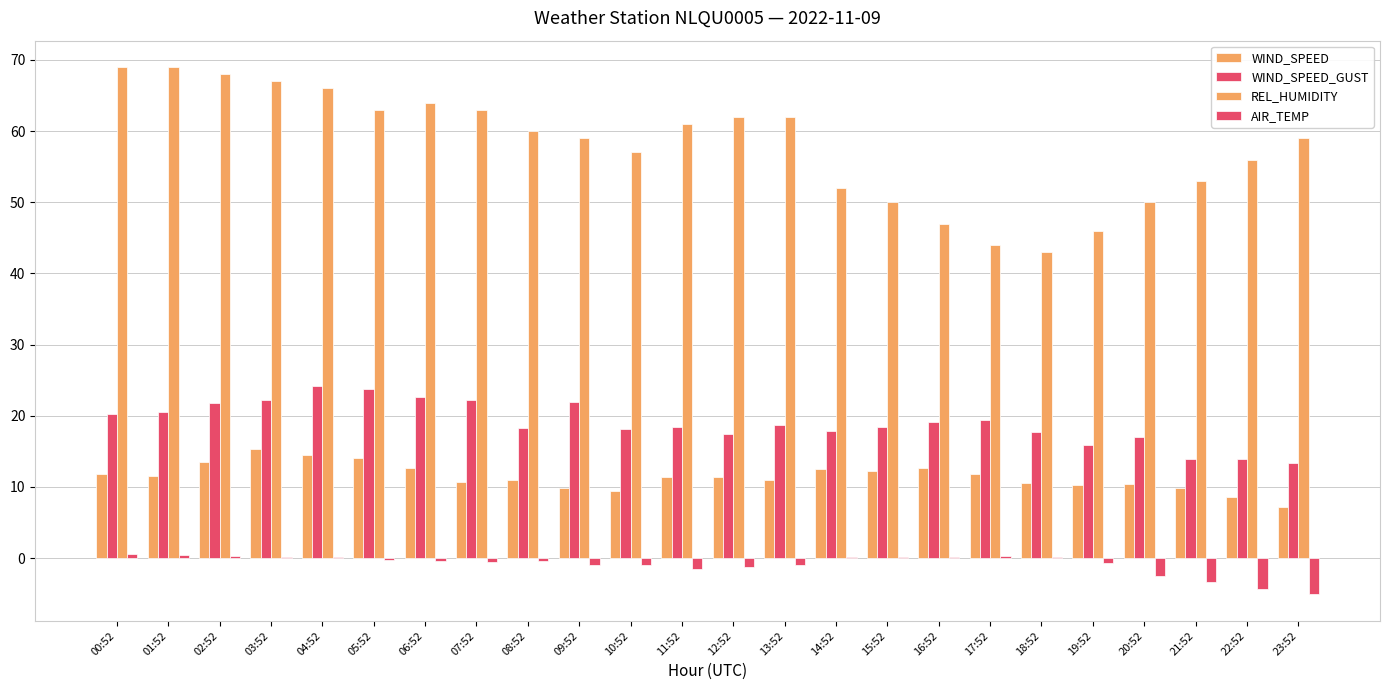

Which category has the lowest value in the AIR_TEMP series?

23:52